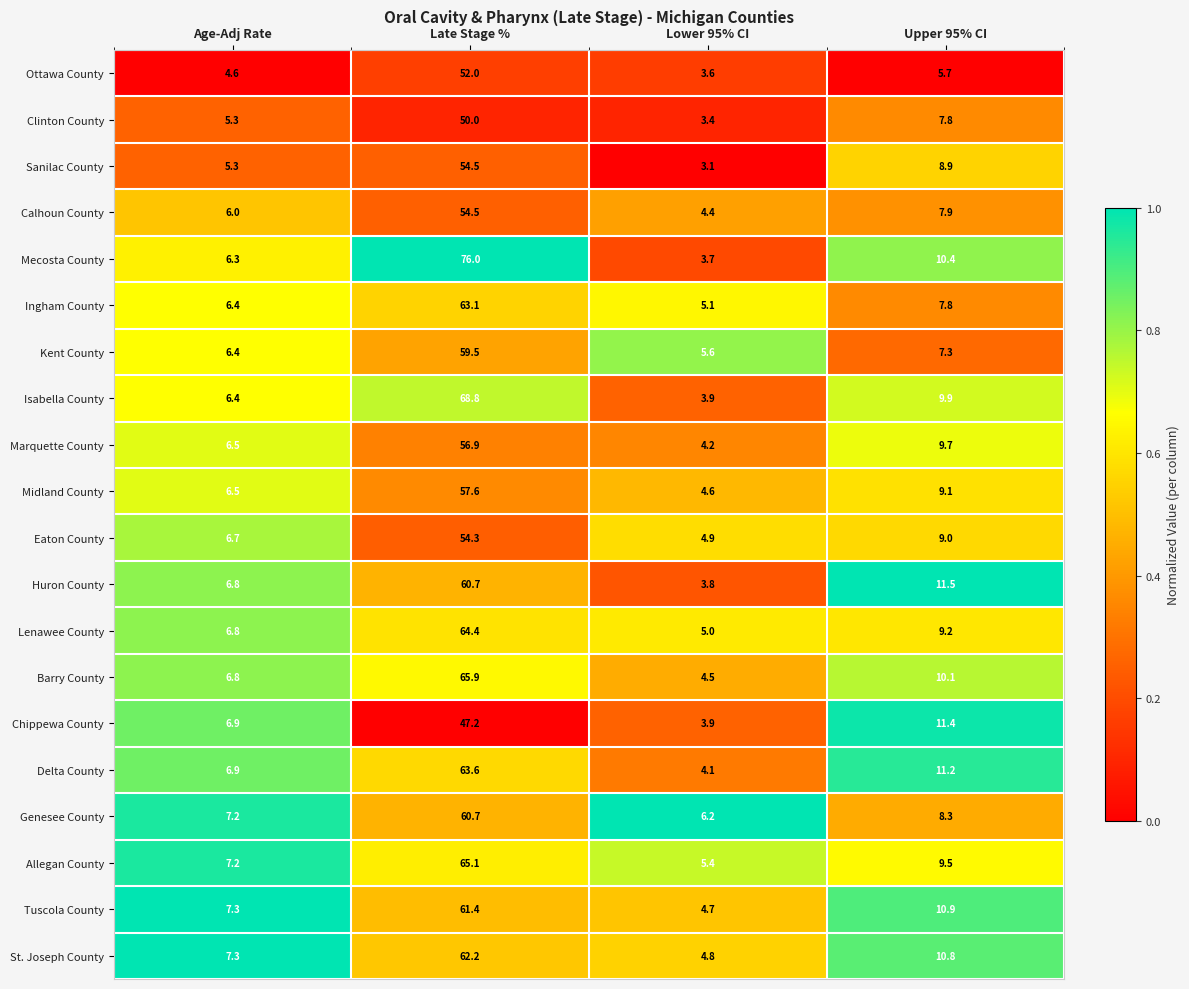

What is the greatest value displayed?

76.0